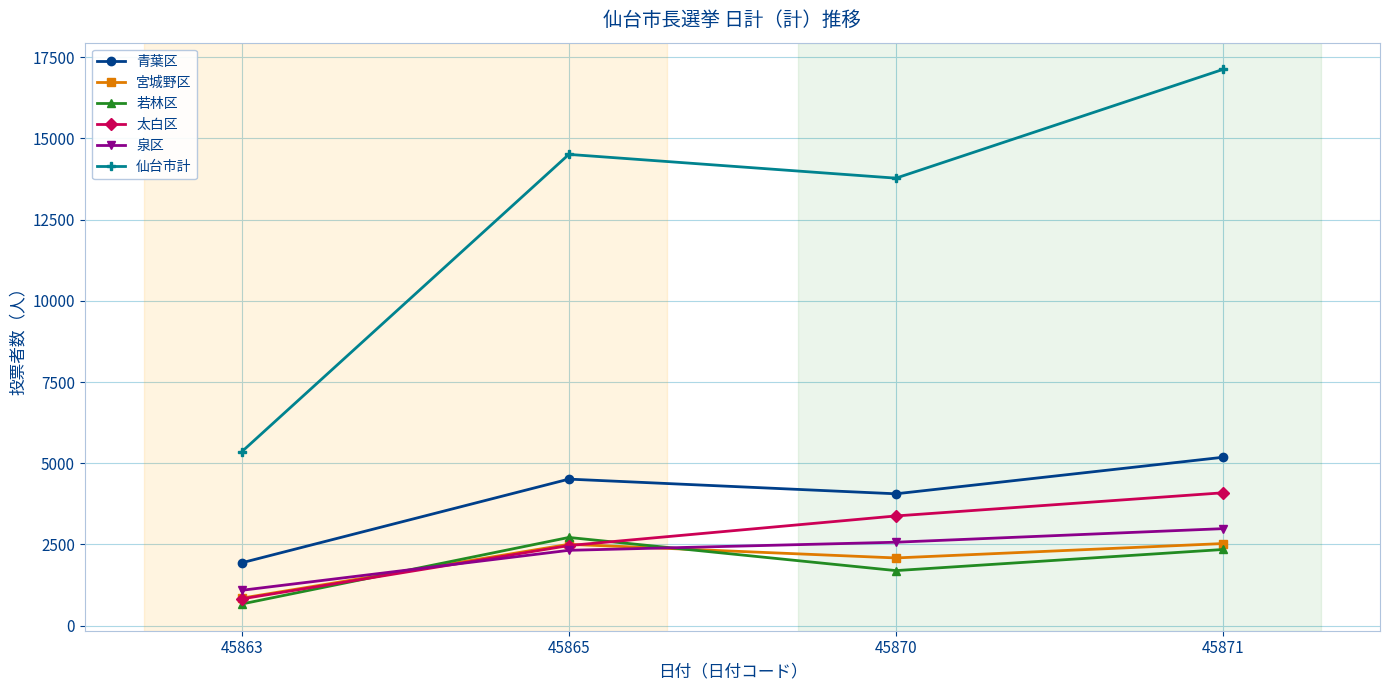

At which label does 太白区 reach its minimum?

45863